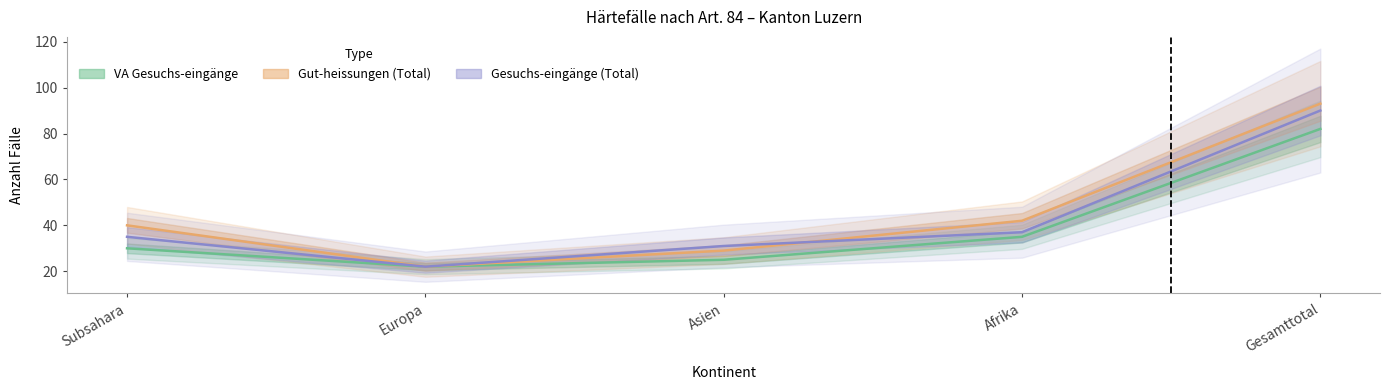

Reading right to left, transcribe all the data shown in this chart.

Gesuchs-eingänge (Total): Gesamttotal=90	Afrika=37	Asien=31	Europa=22	Subsahara=35
Gut-heissungen (Total): Gesamttotal=93	Afrika=42	Asien=29	Europa=22	Subsahara=40
VA Gesuchs-eingänge: Gesamttotal=82	Afrika=35	Asien=25	Europa=22	Subsahara=30